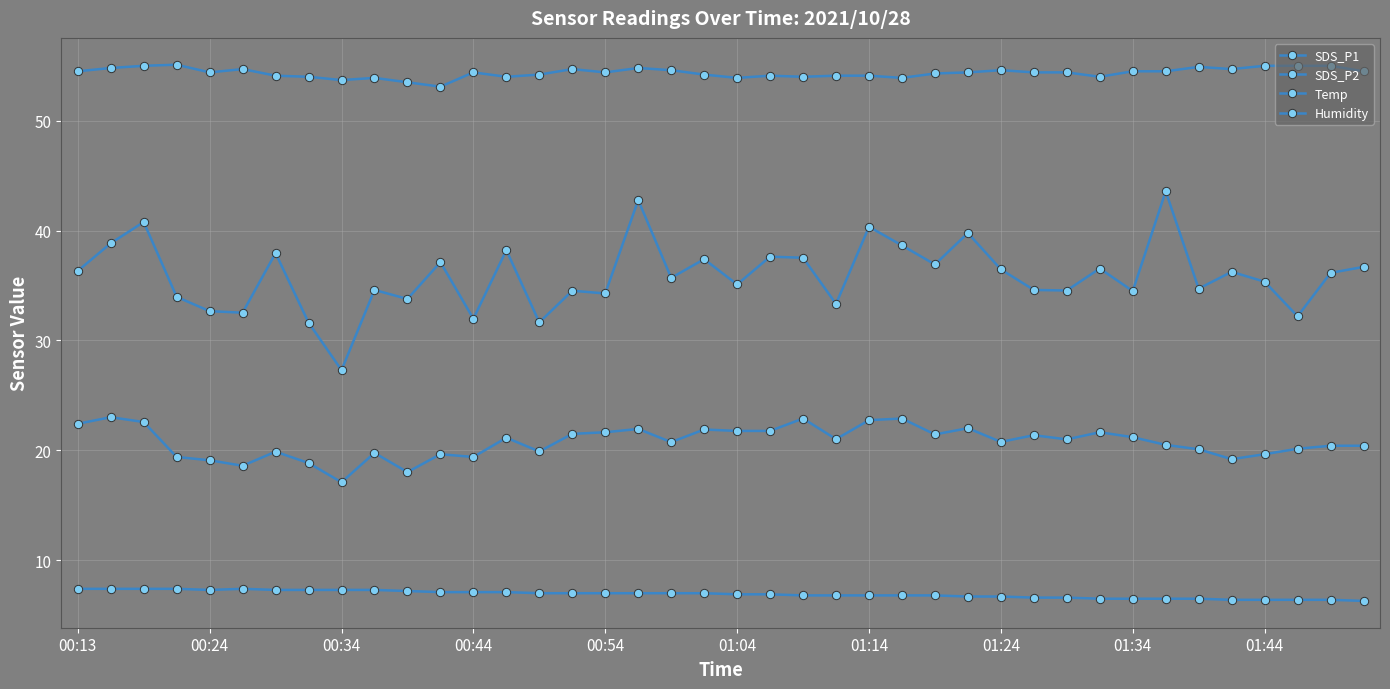

How many interior local peaks does the SDS_P2 series have?

12